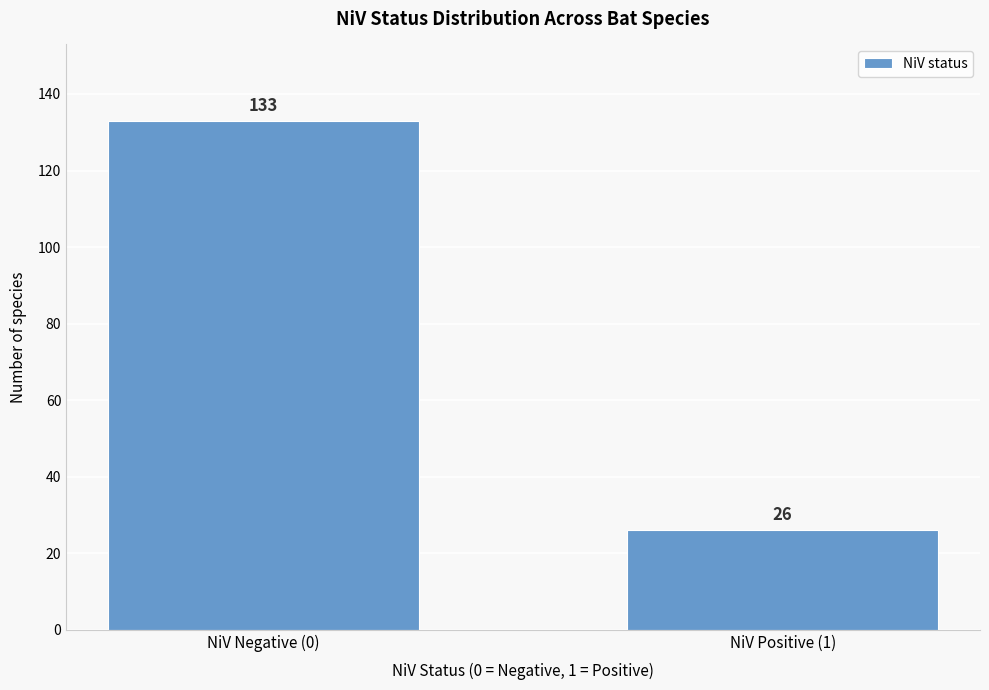

Reading left to right, list all the values displayed in this chart.

NiV Negative (0)=133	NiV Positive (1)=26